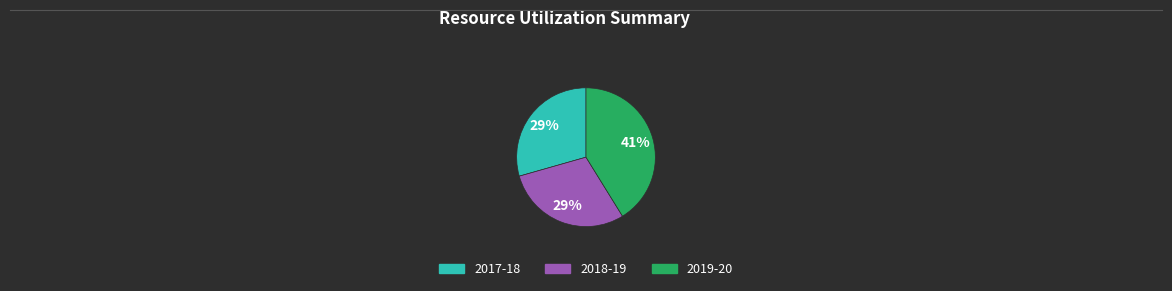

The 2018-19 slice represents 29% of the pie. True or false?

True